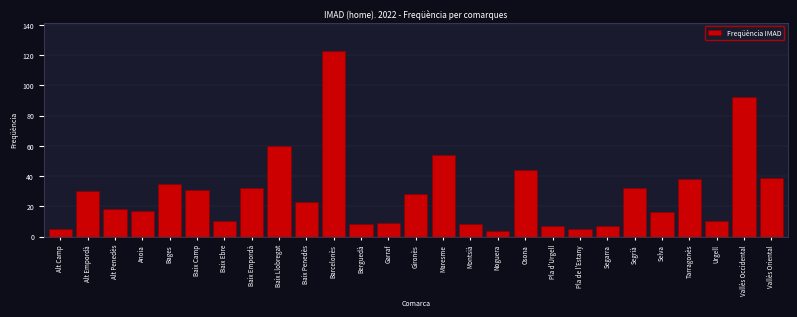

Reading right to left, transcribe all the data shown in this chart.

39	92	10	38	16	32	7	5	7	44	4	8	54	28	9	8	123	23	60	32	10	31	35	17	18	30	5